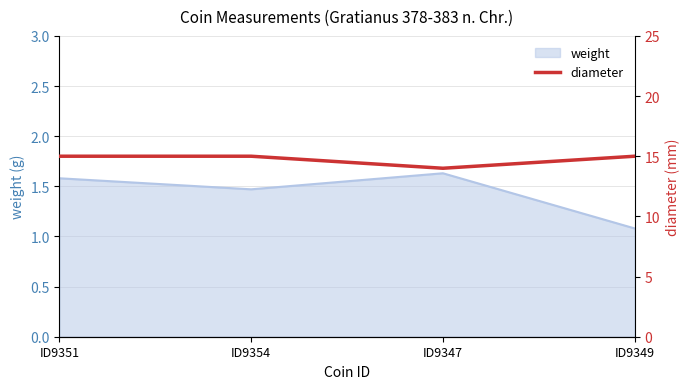

The weight series shows 2.1 at ID9351. True or false?

False